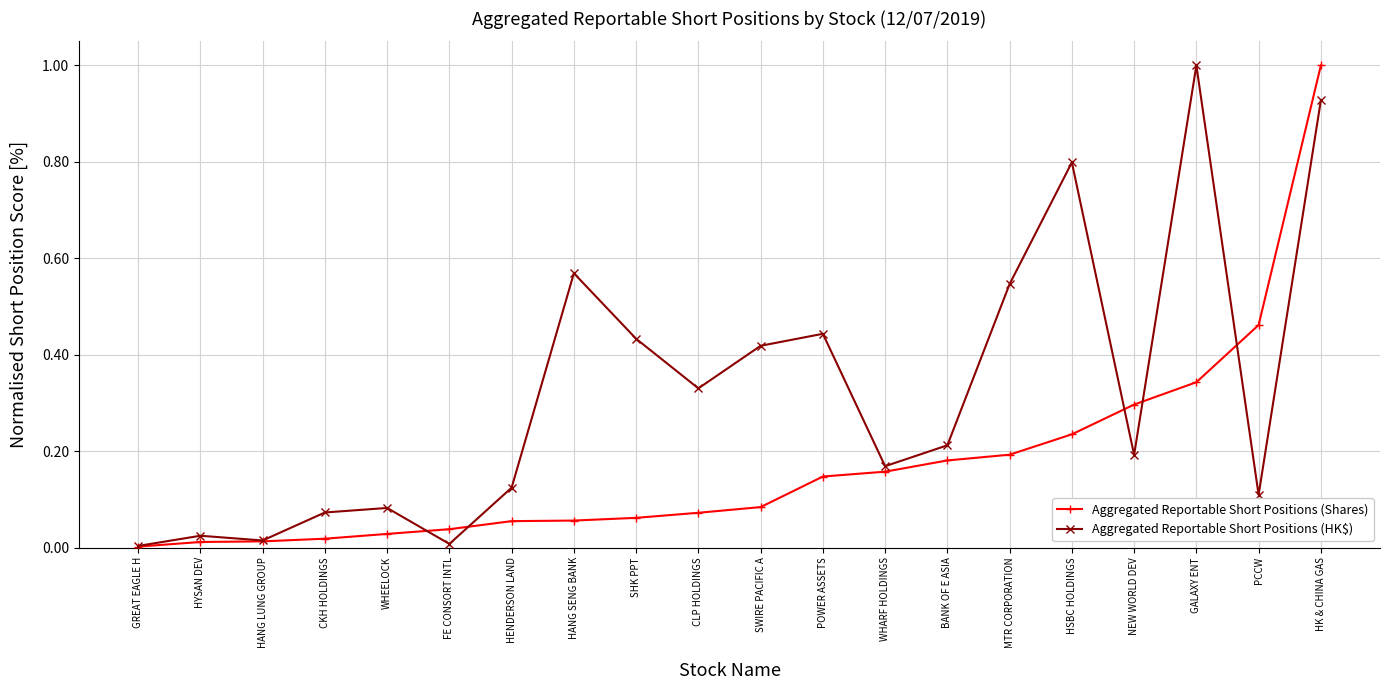

Which series has the largest total across all categories?

Aggregated Reportable Short Positions (HK$)